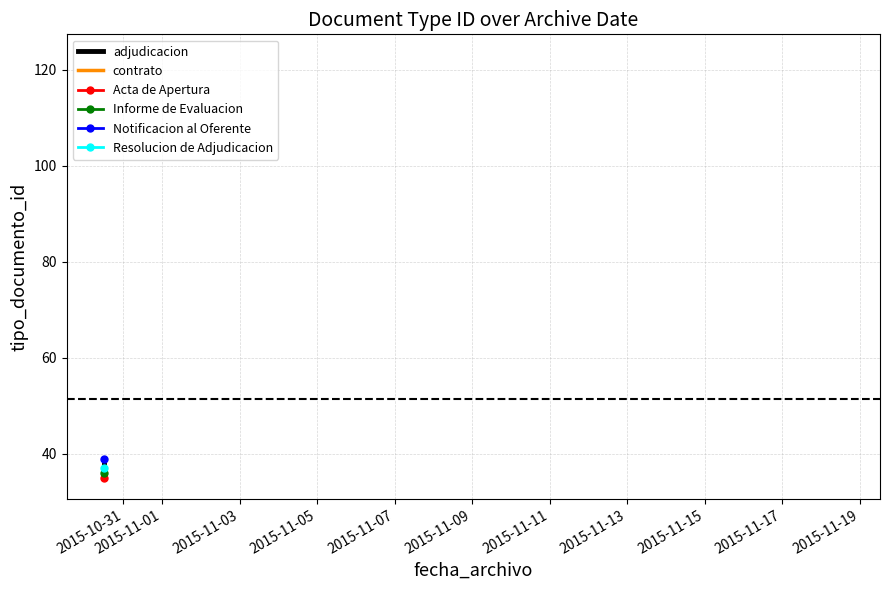

What is the greatest value displayed?

39